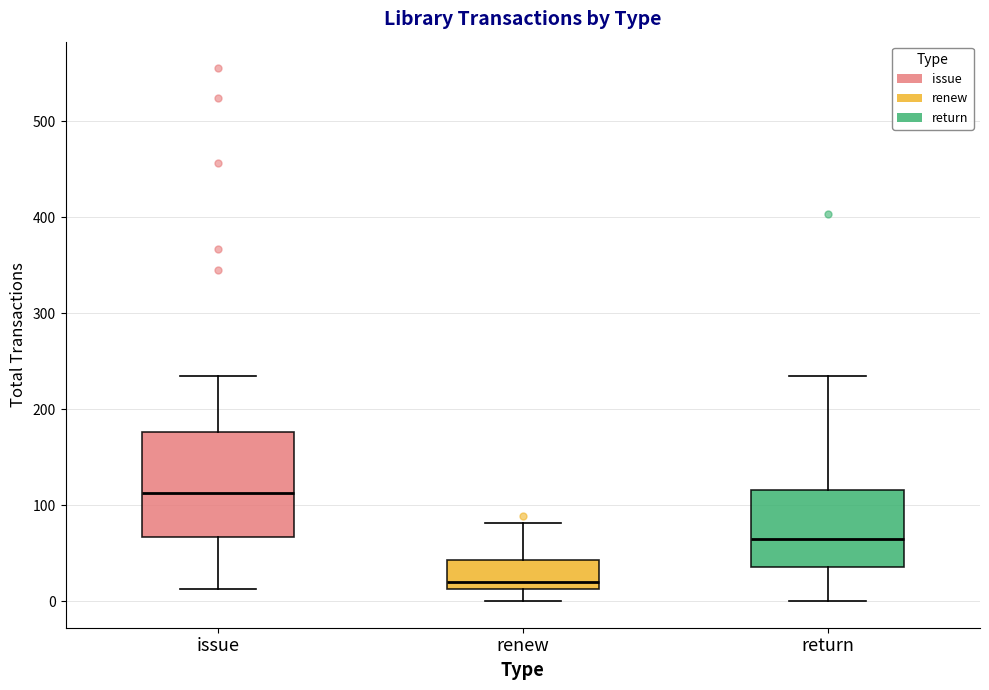

Comparing the boxes themselves (not the whiskers), which one is the tallest?

issue